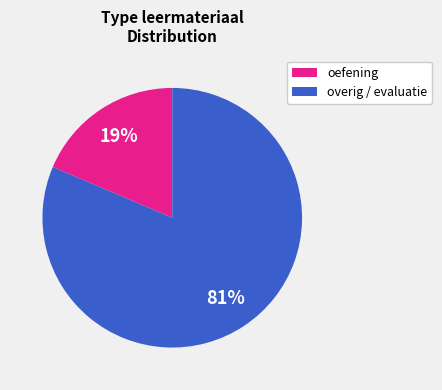

Is there a majority slice in this chart?

Yes